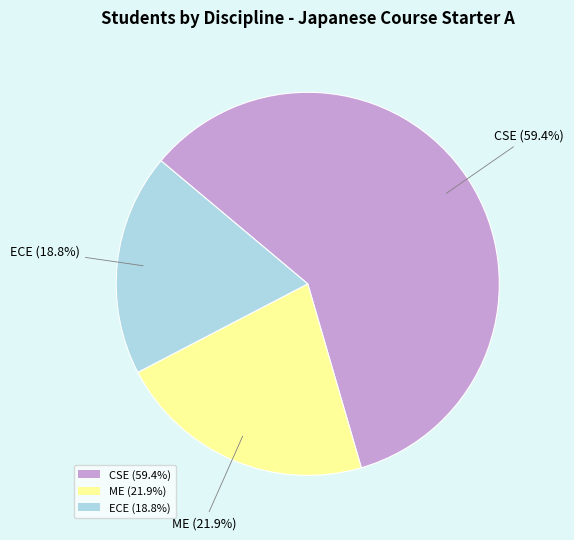

What portion of the pie excludes ME (21.9%)?

78.1%